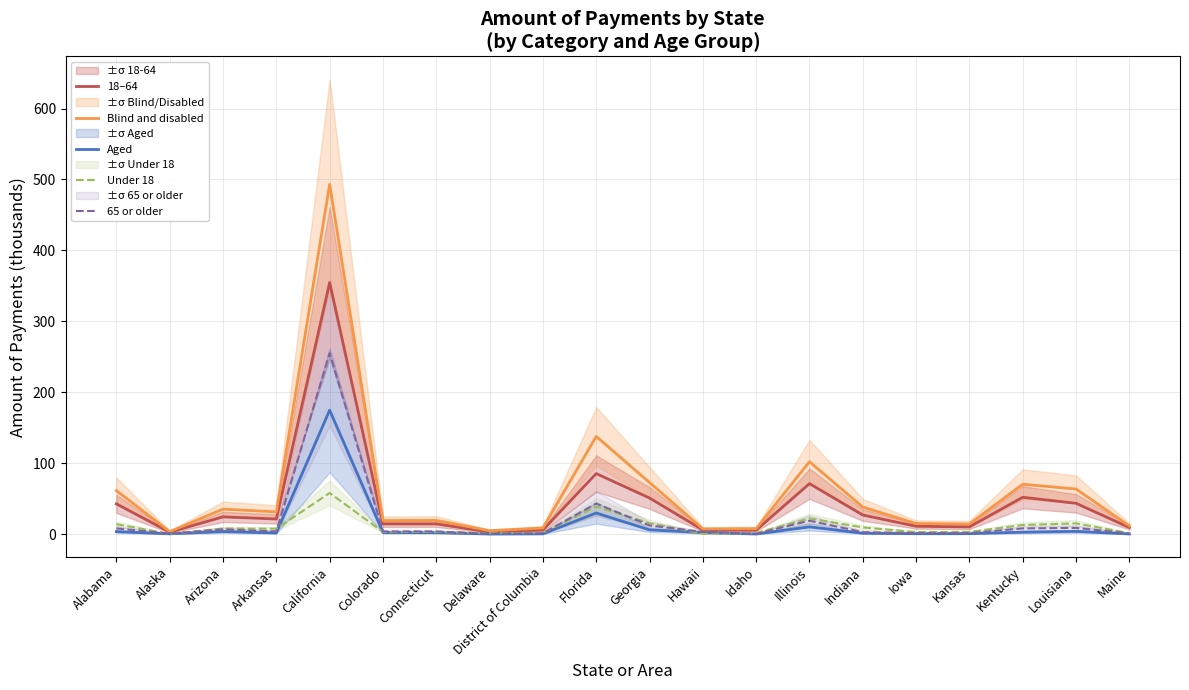

What is the maximum value for Aged?

174.8